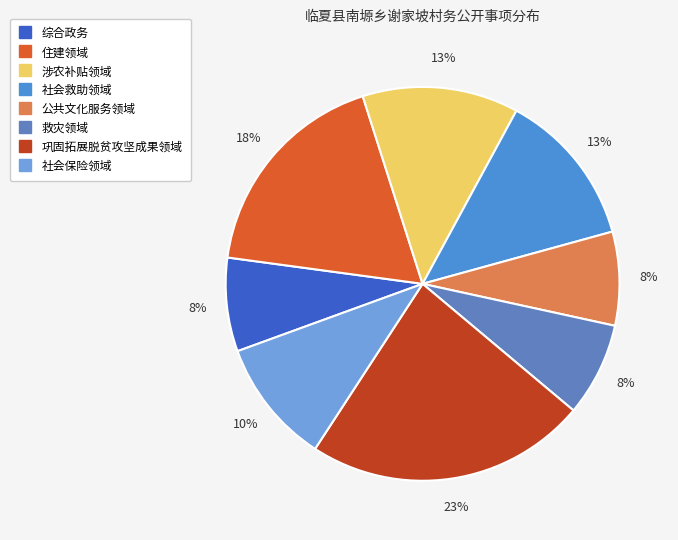

Is there a majority slice in this chart?

No